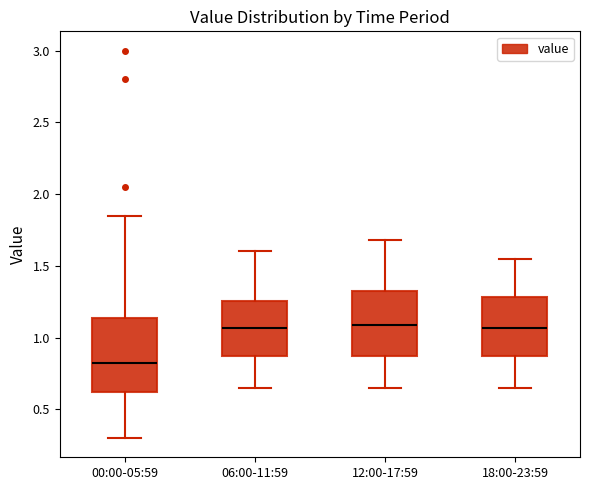

Reading left to right, read every box against the y-axis: the position of its median line, the range the box covers, and the ends of its whiskers. The values are not printed on the chart, so give them approximately, as read against the axis.

00:00-05:59: median 0.80, box 0.60 to 1.15, whiskers 0.30 to 1.85
06:00-11:59: median 1.05, box 0.85 to 1.25, whiskers 0.65 to 1.60
12:00-17:59: median 1.10, box 0.85 to 1.35, whiskers 0.65 to 1.70
18:00-23:59: median 1.05, box 0.85 to 1.30, whiskers 0.65 to 1.55